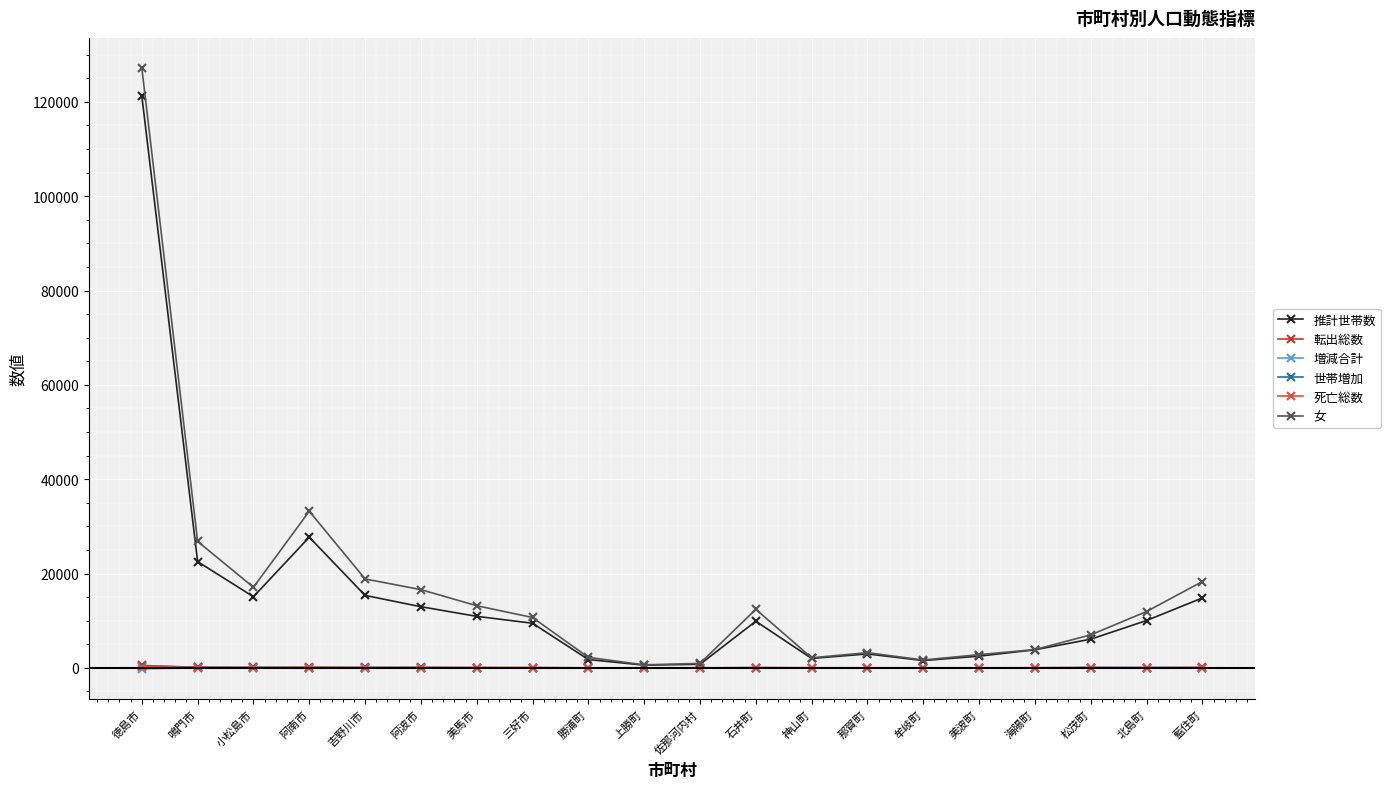

What is the sum of the 女 values at 藍住町 and 海陽町?

22182